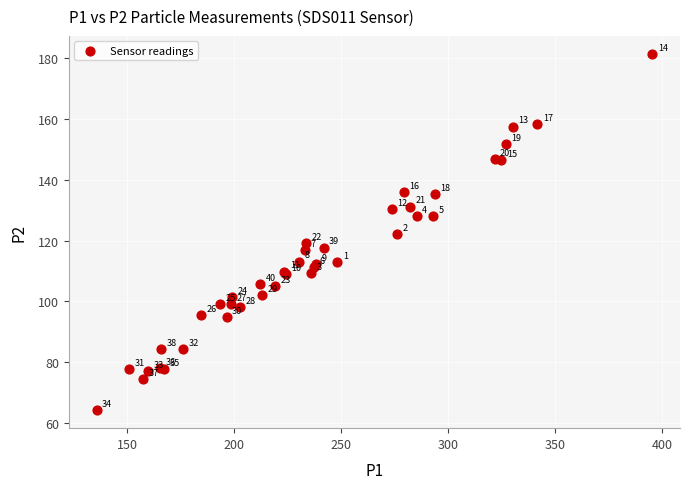

What Y value in the scatter plot is closest to 122?

122.2